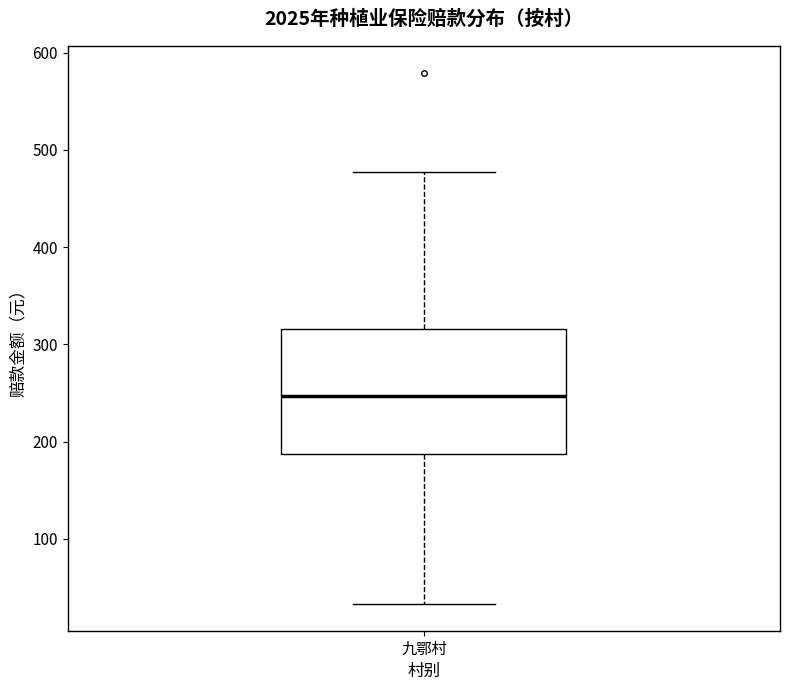

Where is the upper edge of the box for 九鄂村 on the y-axis? The values are not printed on the chart, so give them approximately, as read against the axis.

320